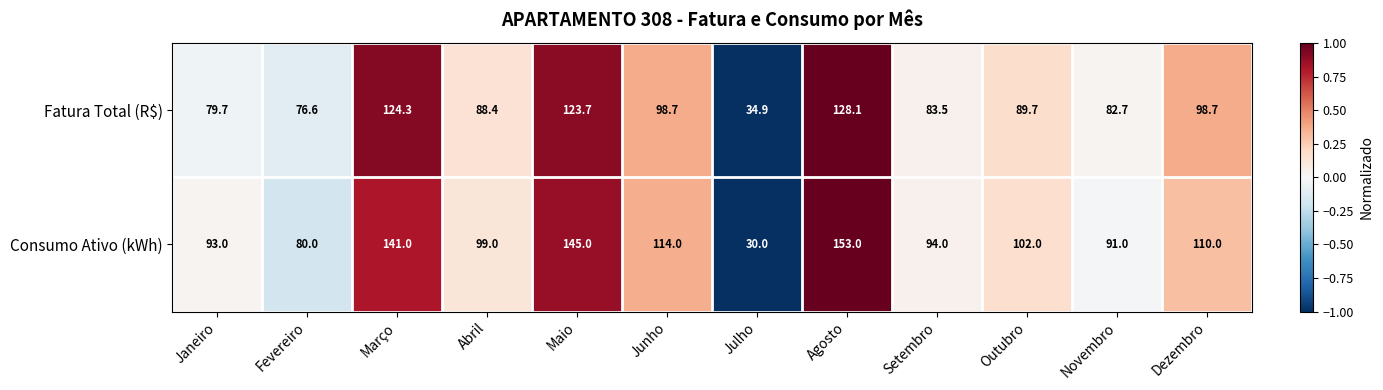

Where is Consumo Ativo (kWh) nearest to the value 91?

Novembro